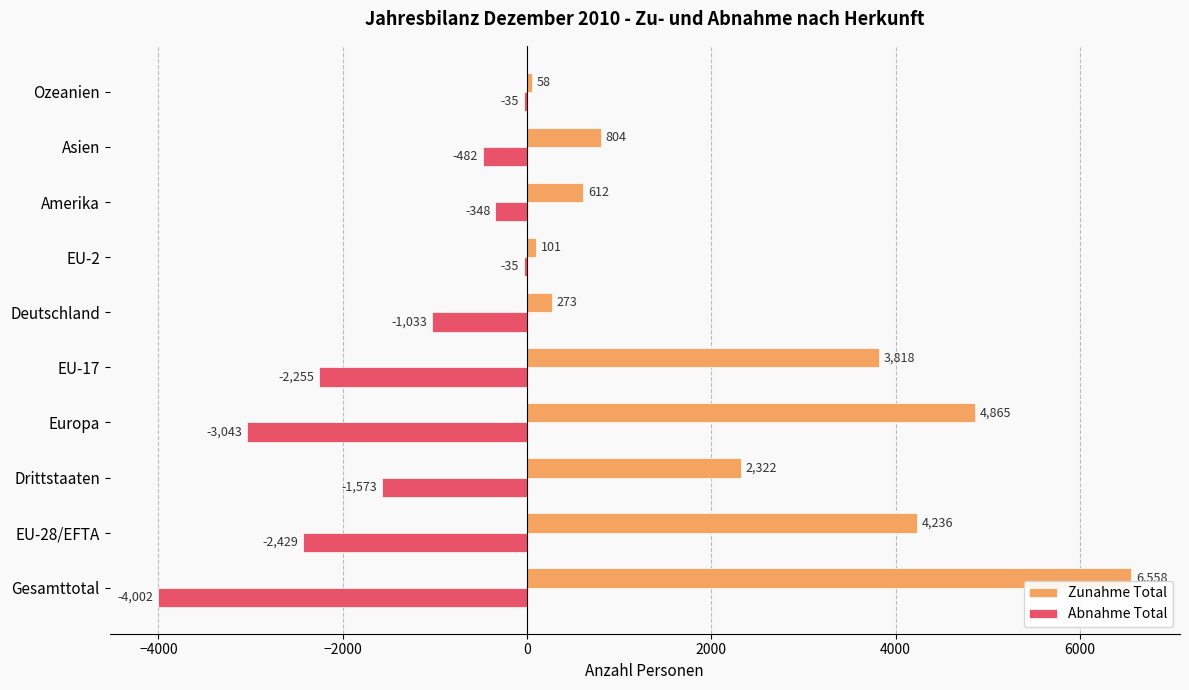

Where is Abnahme Total nearest to the value -2018?

EU-17